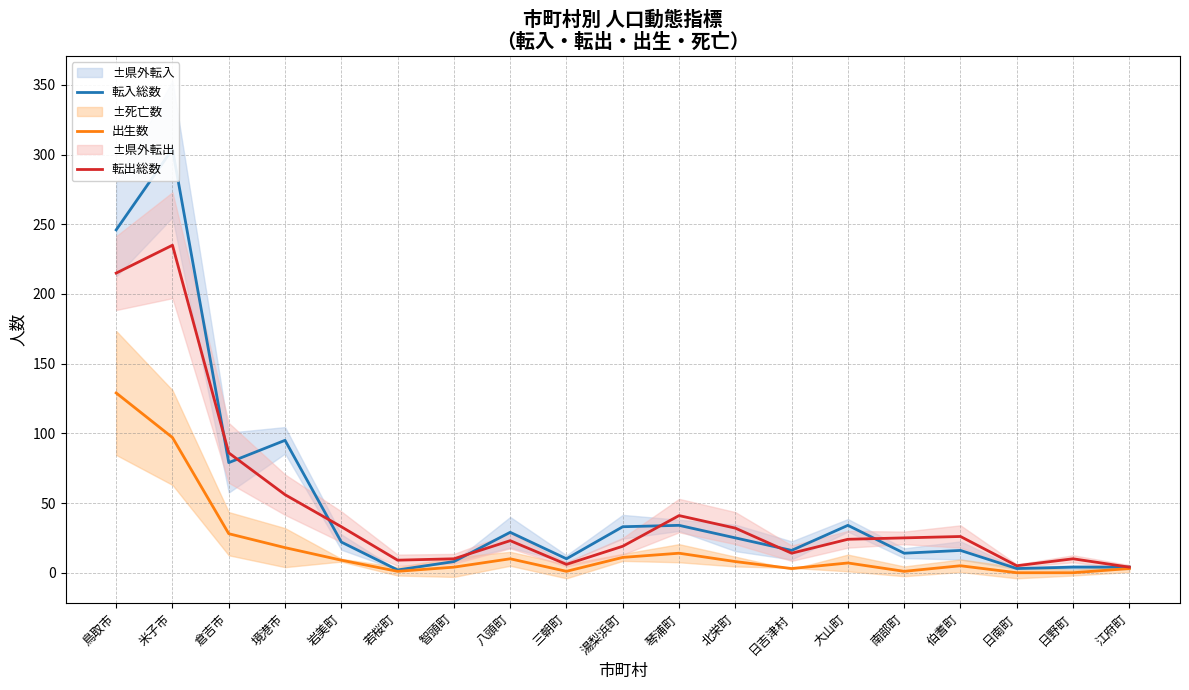

What is the difference between the highest and lowest values at 南部町?

24